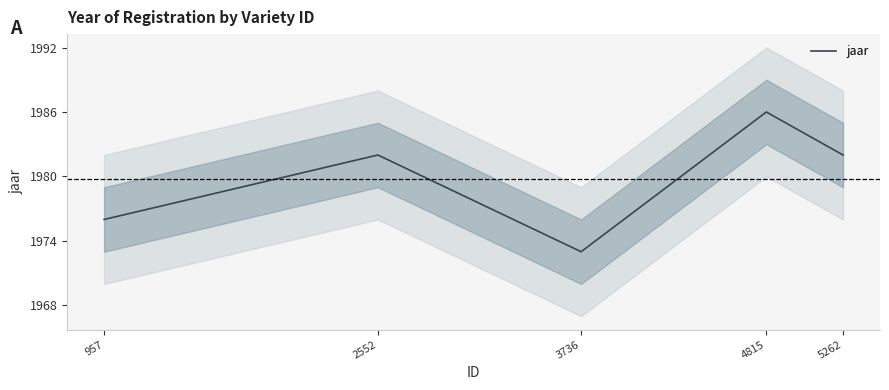

How many lines are shown in the chart?

1